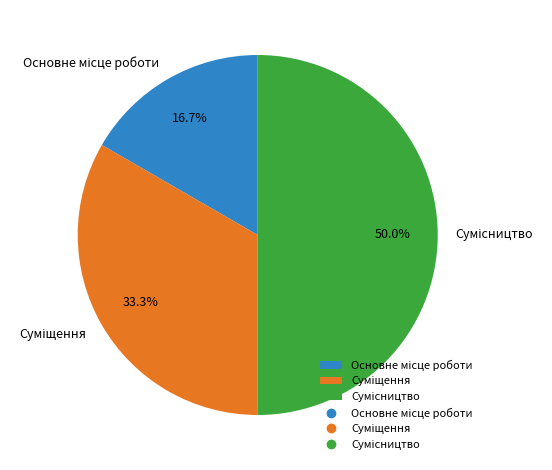

Rank the categories by value from lowest to highest.

Основне місце роботи, Суміщення, Сумісництво